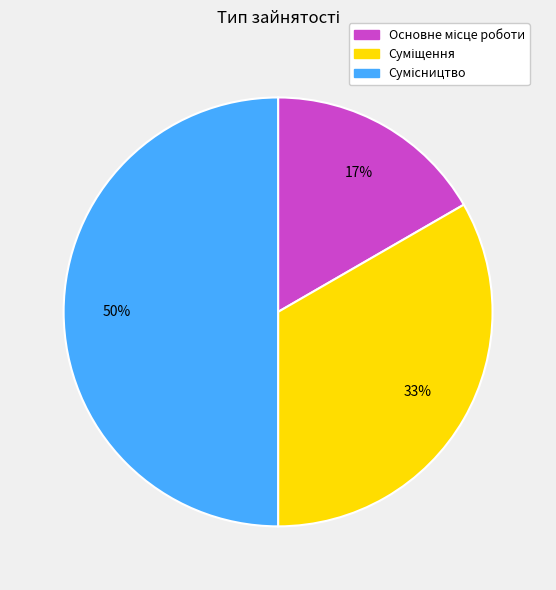

To the nearest percent, what is the difference between the largest and smallest slice percentages?

33%